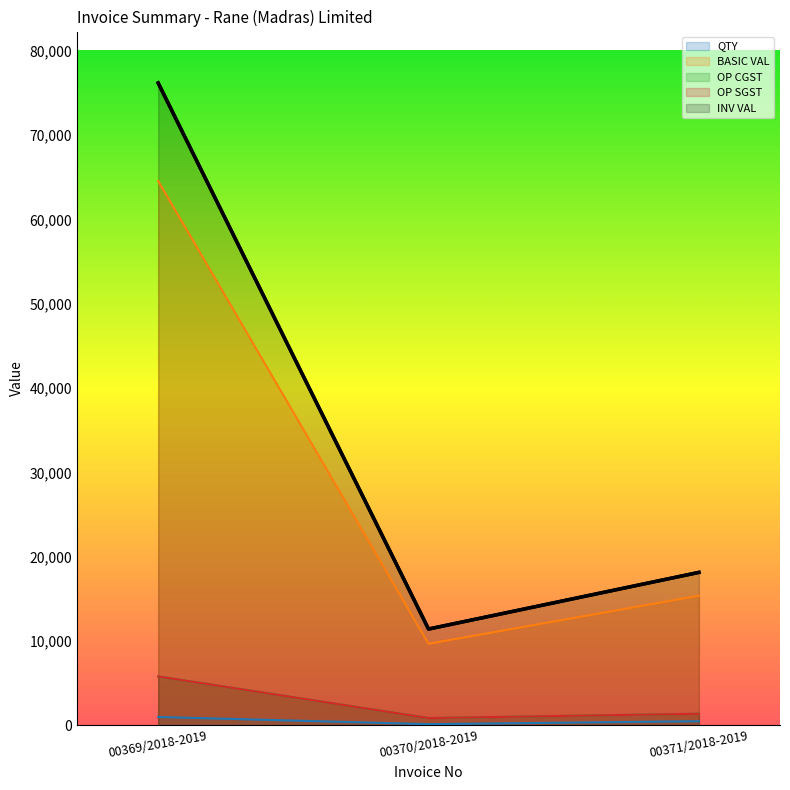

What is the value of the QTY point at the 1st from the left?

1000.0